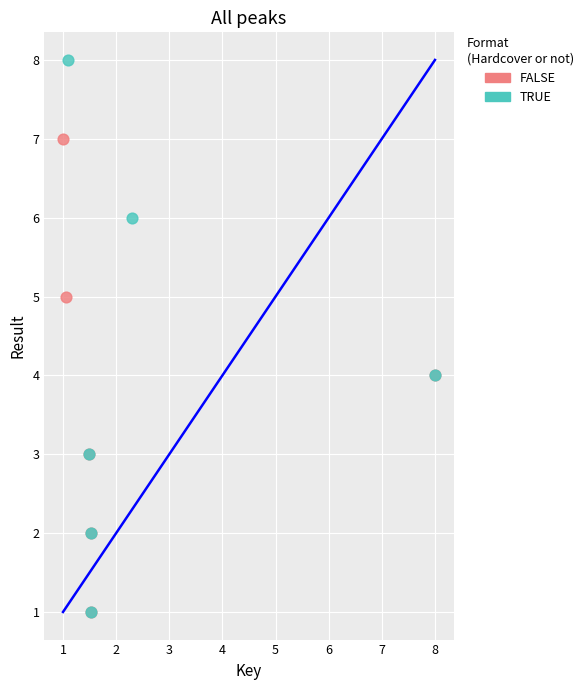

Which series contains the highest Y value?

TRUE